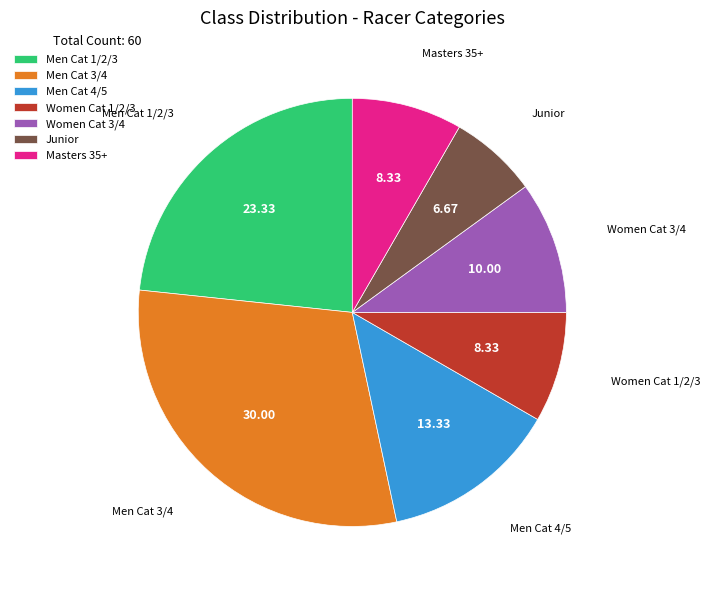

What is the ratio of the value at Men Cat 3/4 to the value at Women Cat 1/2/3?

3.6